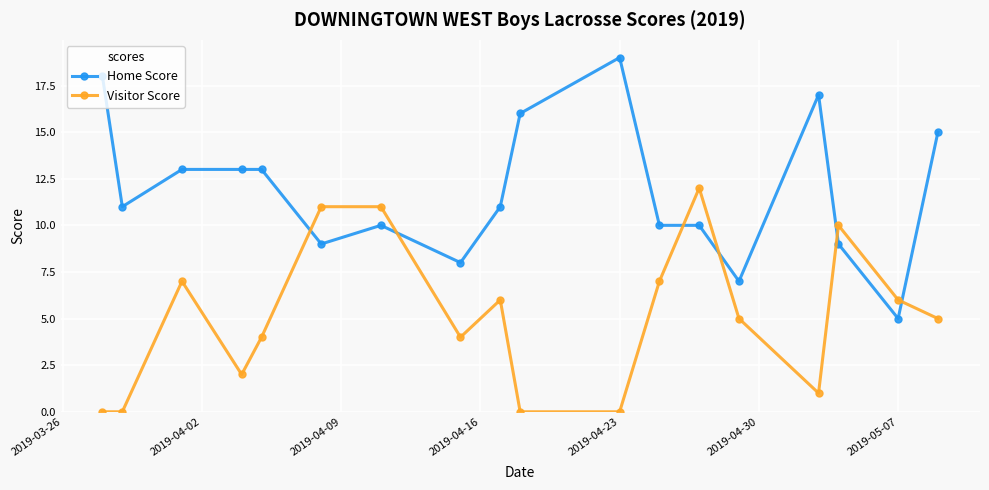

Reading right to left, list all the values displayed in this chart.

Home Score: 15	5	9	17	7	10	10	19	16	11	8	10	9	13	13	13	11	18
Visitor Score: 5	6	10	1	5	12	7	0	0	6	4	11	11	4	2	7	0	0